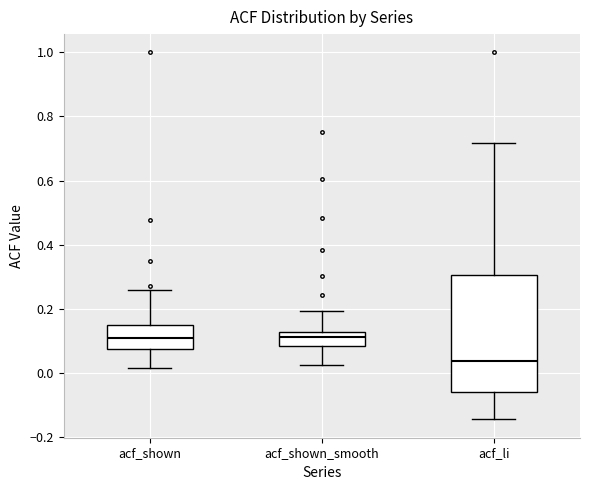

Reading left to right, transcribe this box plot: for each box, give where its median line is, the range the box spans, and where its two whiskers end, as read against the y-axis. The values are not printed on the chart, so give them approximately, as read against the axis.

acf_shown: median 0.10, box 0.08 to 0.16, whiskers 0.02 to 0.26
acf_shown_smooth: median 0.12 (inside the box), box 0.08 to 0.12, whiskers 0.02 to 0.20
acf_li: median 0.04, box -0.06 to 0.30, whiskers -0.14 to 0.72